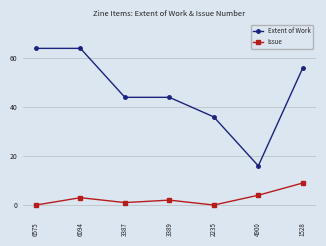

What is the difference between the second highest and minimum values in the Extent of Work series?

48